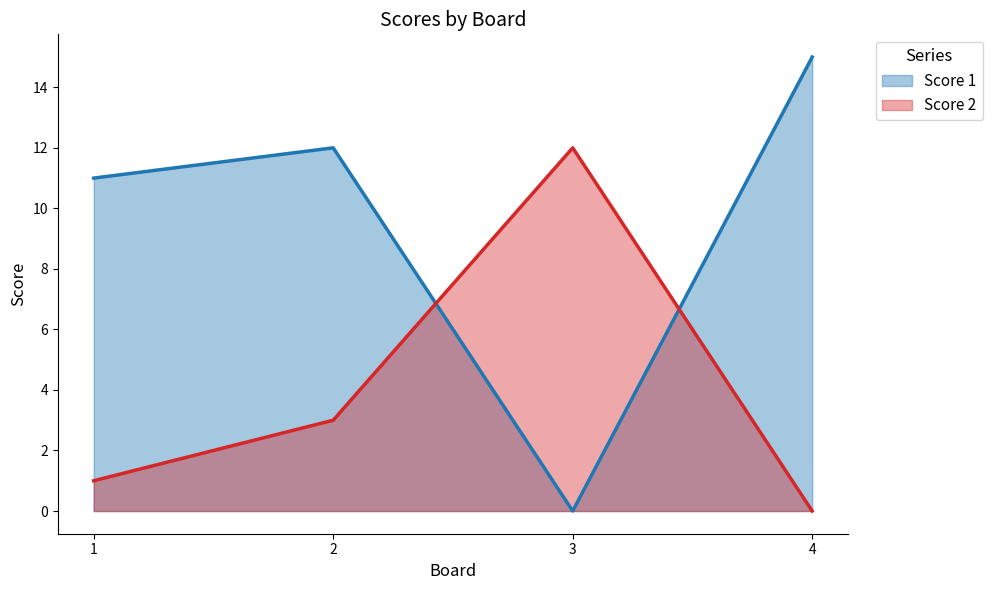

Reading left to right, extract all data points from this chart.

Score 1: 1=11	2=12	3=0	4=15
Score 2: 1=1	2=3	3=12	4=0